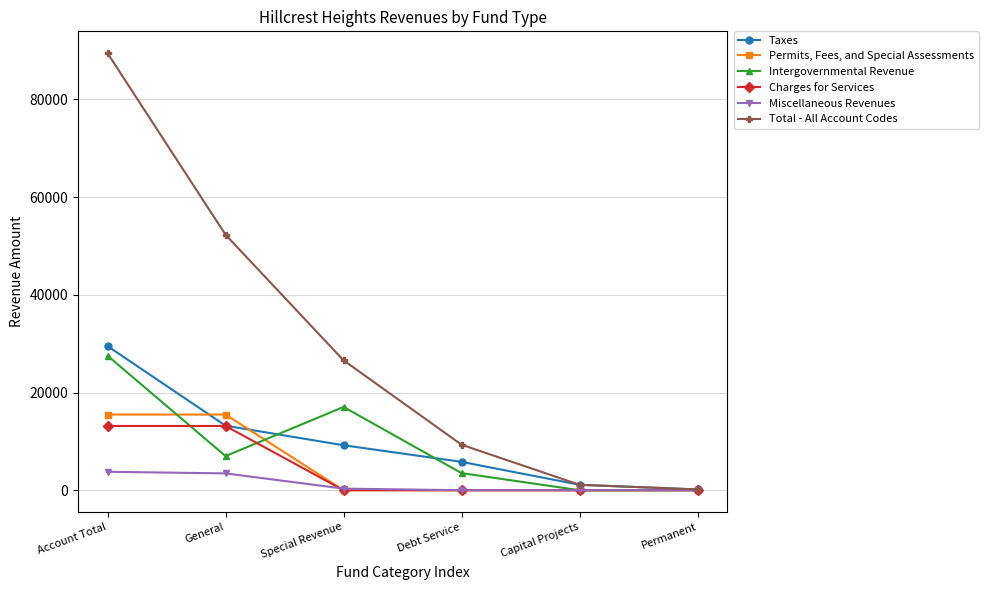

What is the maximum value shown in the chart?

89446